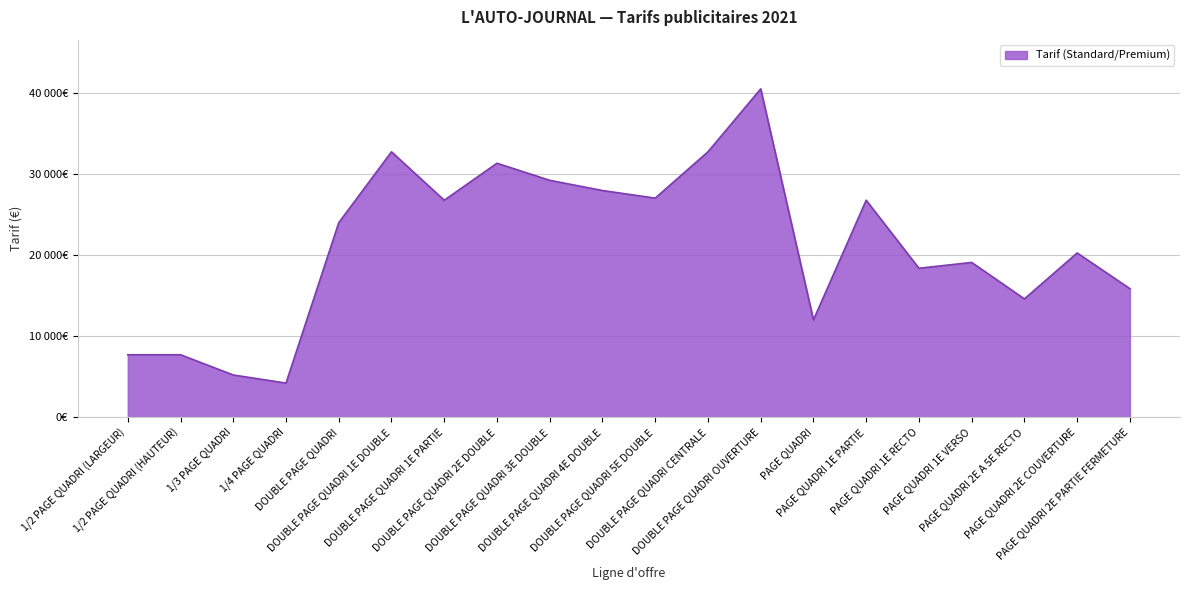

True or false: there are more than 1 points higher than both neighbors.

True